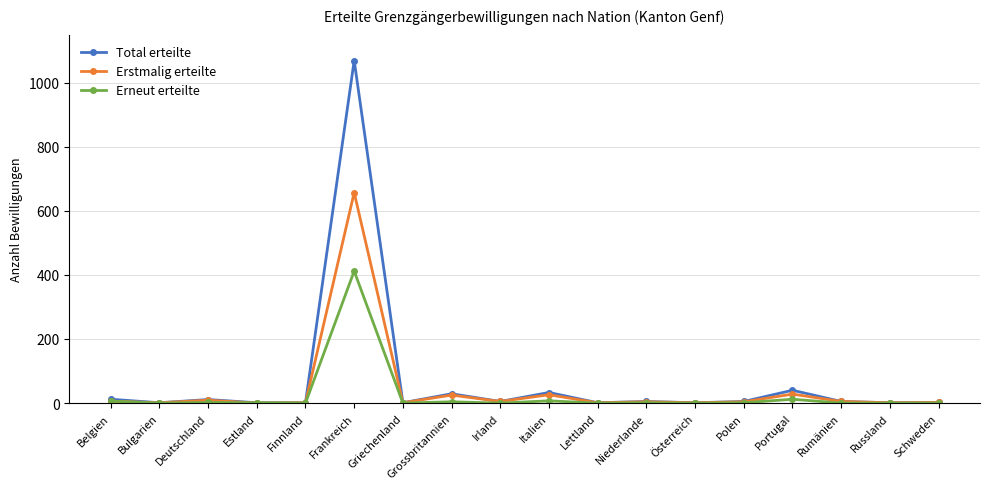

True or false: Erneut erteilte has a value of -146 at Österreich.

False